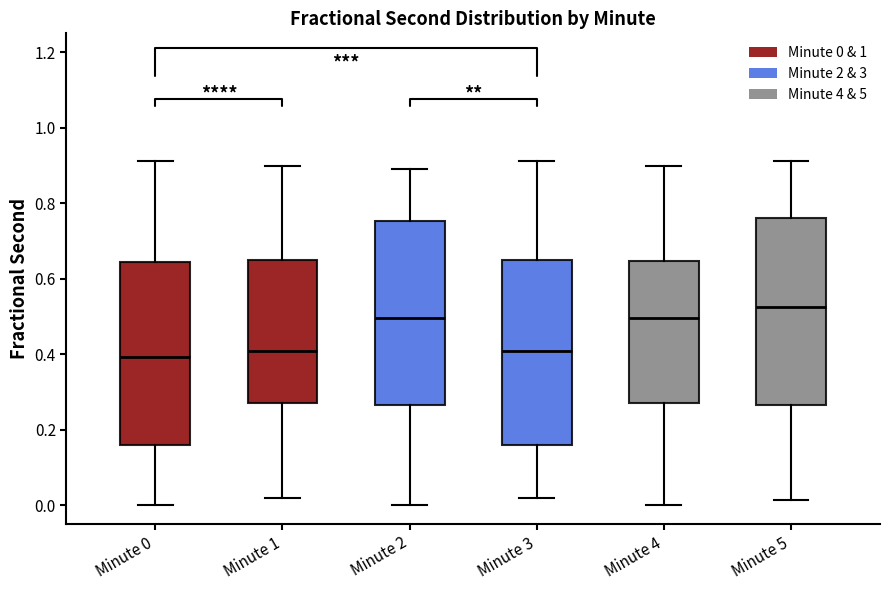

Which box has the highest median line?

Minute 5